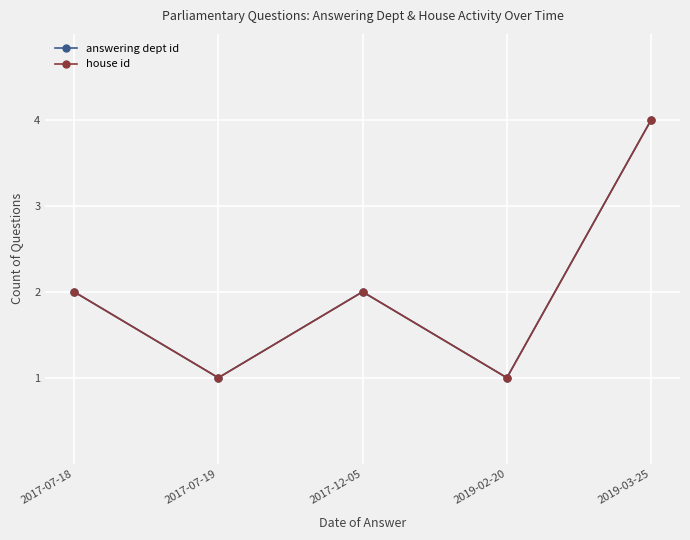

Which series has the largest range (max minus min)?

answering dept id